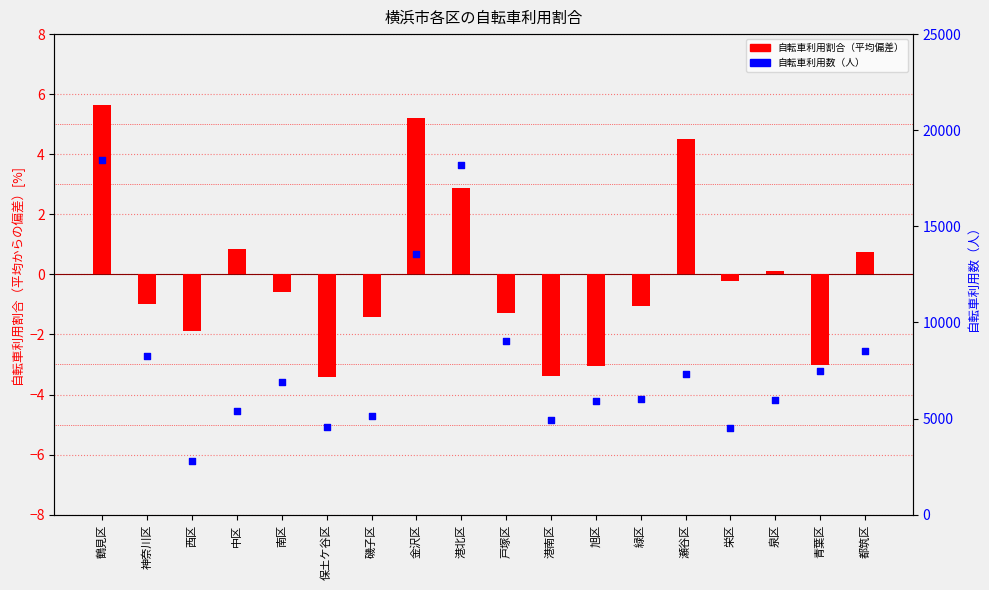

Is the value of 自転車利用割合（平均偏差） at 瀬谷区 greater than the value of 自転車利用数（人） at 西区?

No